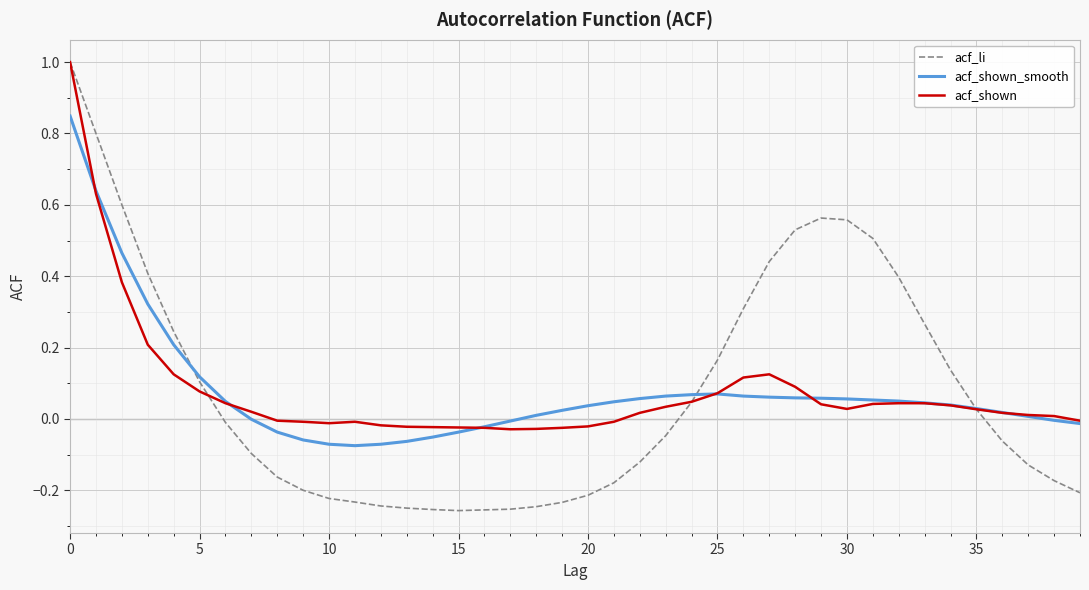

How many positive values does the acf_li series have?

18